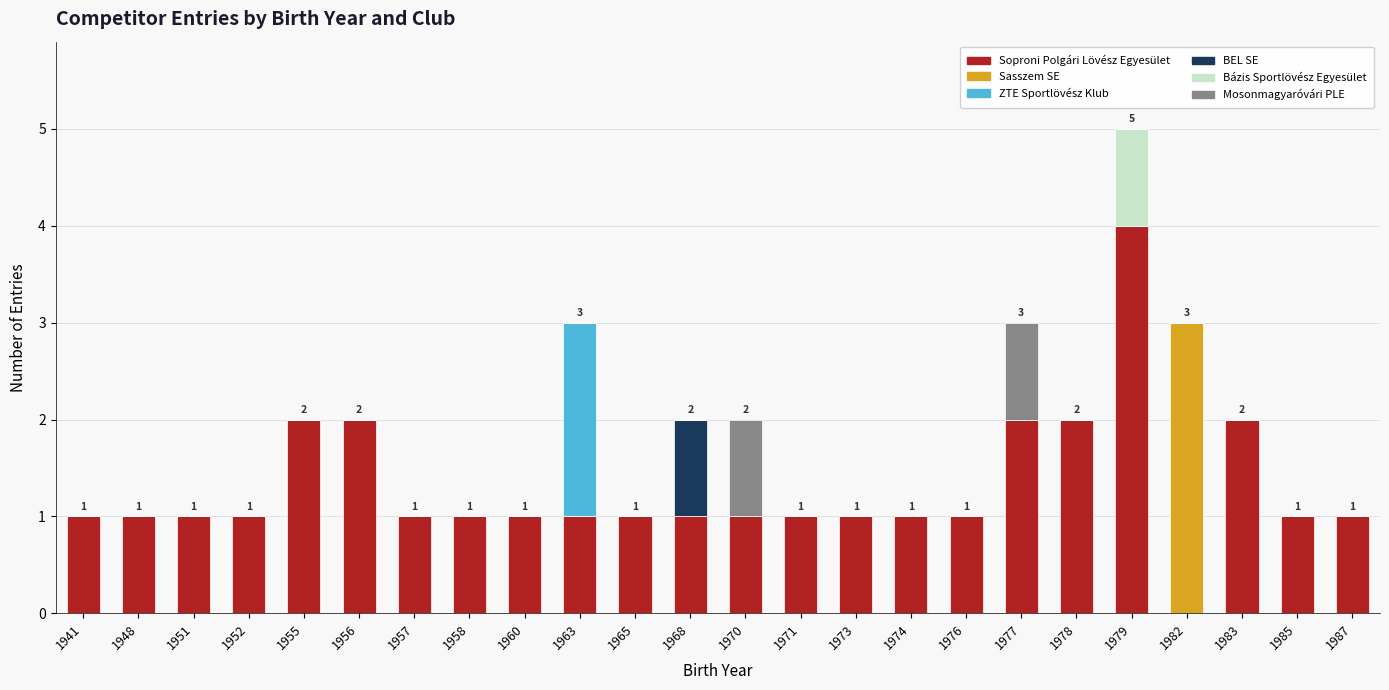

At which category is the sum across all series the highest?

1979